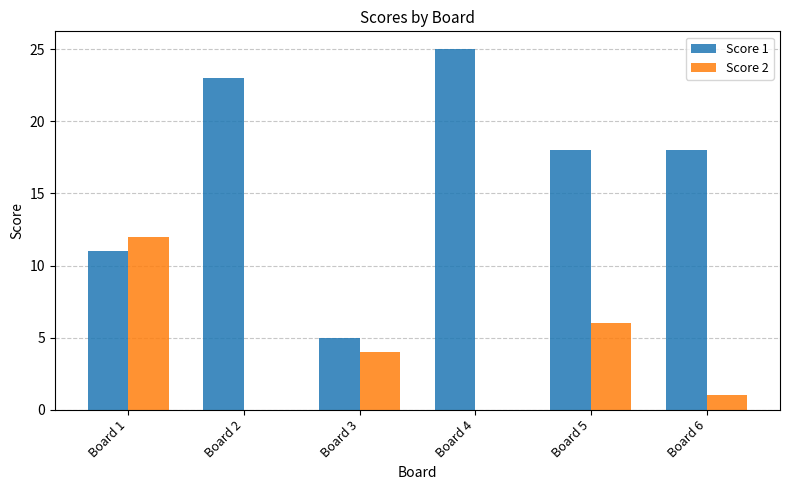

Between Board 3 and Board 6, which series saw the biggest shift?

Score 1